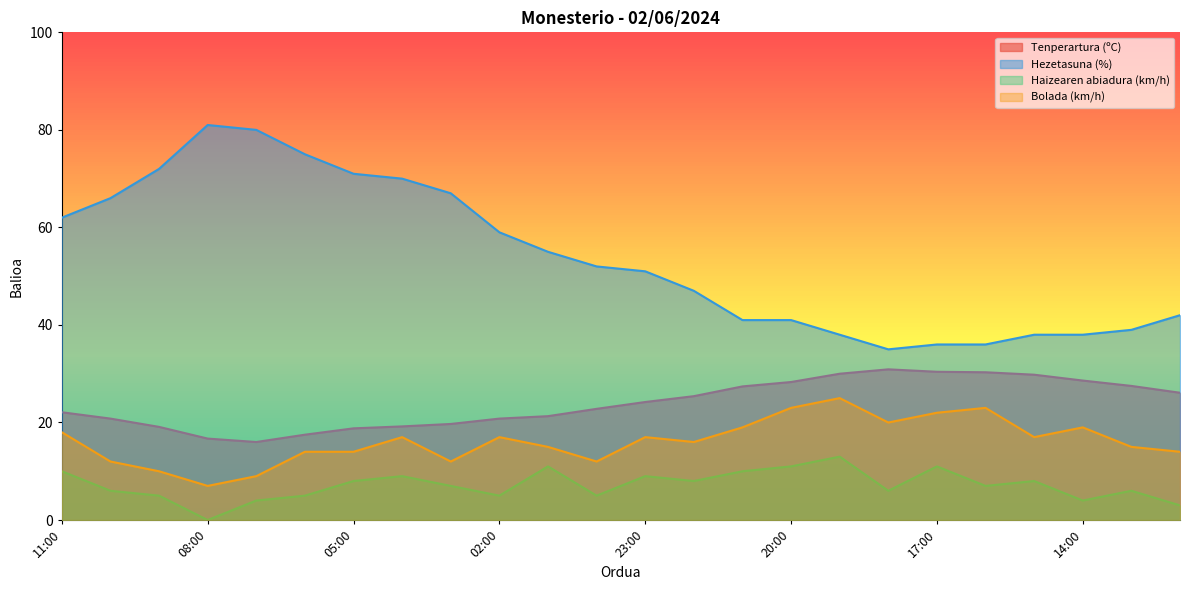

The value of Tenperartura (ºC) at 14:00 is 28.6. True or false?

True